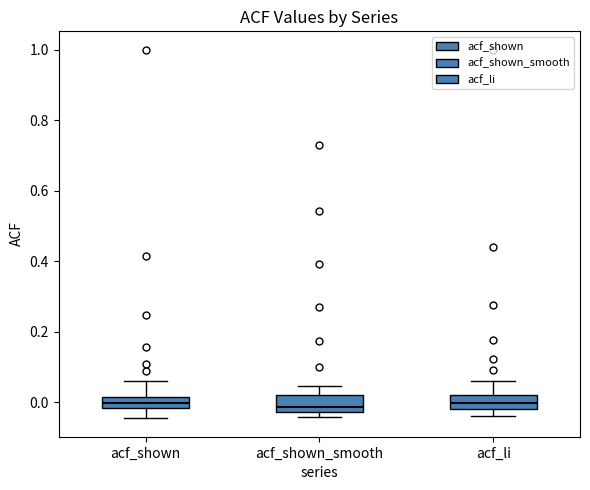

Where does the upper whisker of the box for acf_li end on the y-axis? The values are not printed on the chart, so give them approximately, as read against the axis.

0.06